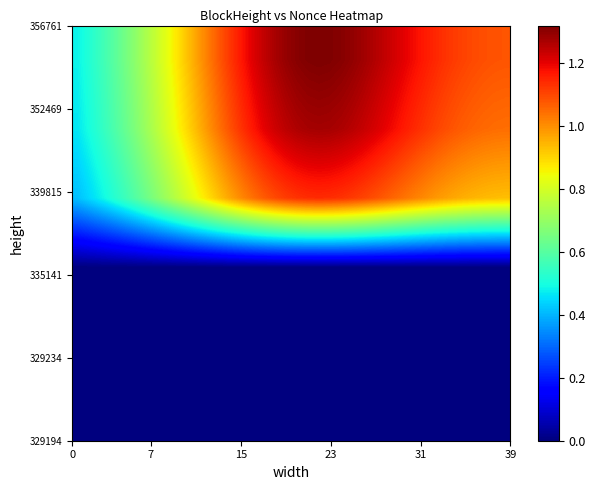

How many distinct data groups are displayed?

6